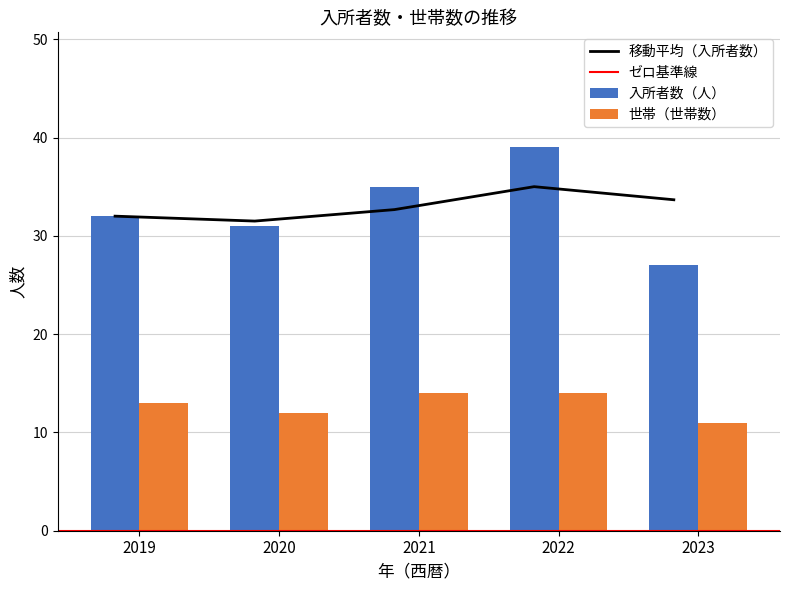

Reading left to right, what are all the values shown in this chart?

入所者数（人）: 32	31	35	39	27
世帯（世帯数）: 13	12	14	14	11